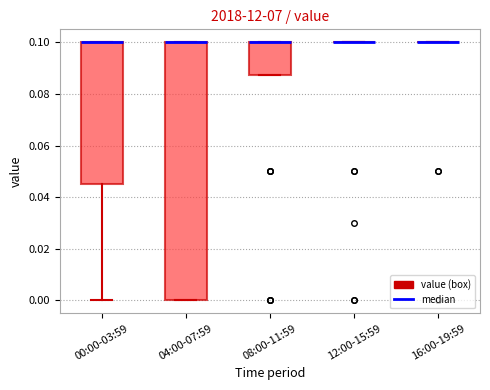

Reading left to right, read every box against the y-axis: the position of its median line, the range the box covers, and the ends of its whiskers. The values are not printed on the chart, so give them approximately, as read against the axis.

00:00-03:59: median 0.100 (drawn on the box's upper edge), box 0.046 to 0.100, whiskers 0.000 to 0.100
04:00-07:59: median 0.100 (drawn on the box's upper edge), box 0.000 to 0.100, whiskers 0.000 to 0.100
08:00-11:59: median 0.100 (drawn on the box's upper edge), box 0.088 to 0.100, whiskers 0.088 to 0.100
12:00-15:59: box collapsed to a line at 0.100, whiskers 0.100 to 0.100
16:00-19:59: box collapsed to a line at 0.100, whiskers 0.100 to 0.100